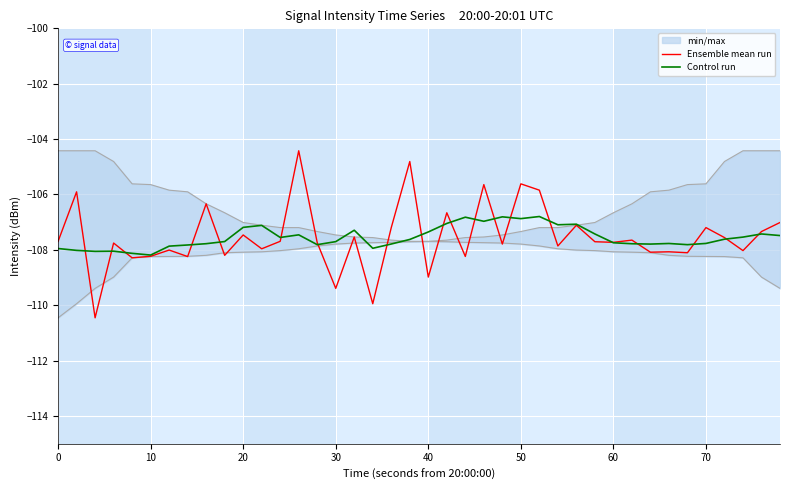

What is the minimum value for Control run?

-108.2